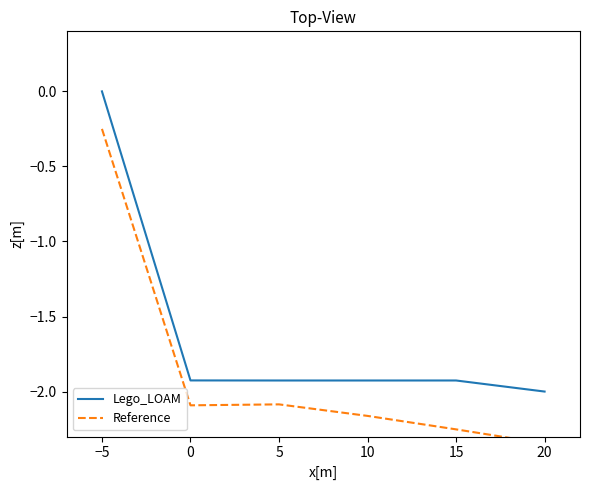

Is it true that Lego_LOAM equals -1.9 at 10?

True